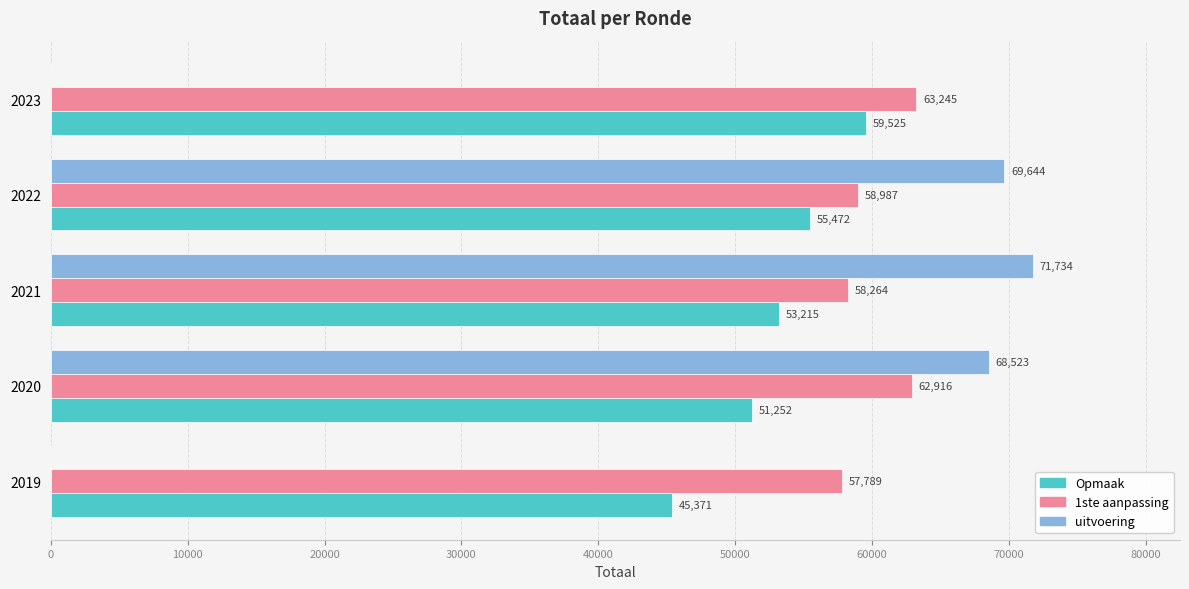

Where is Opmaak nearest to the value 52448?

2021